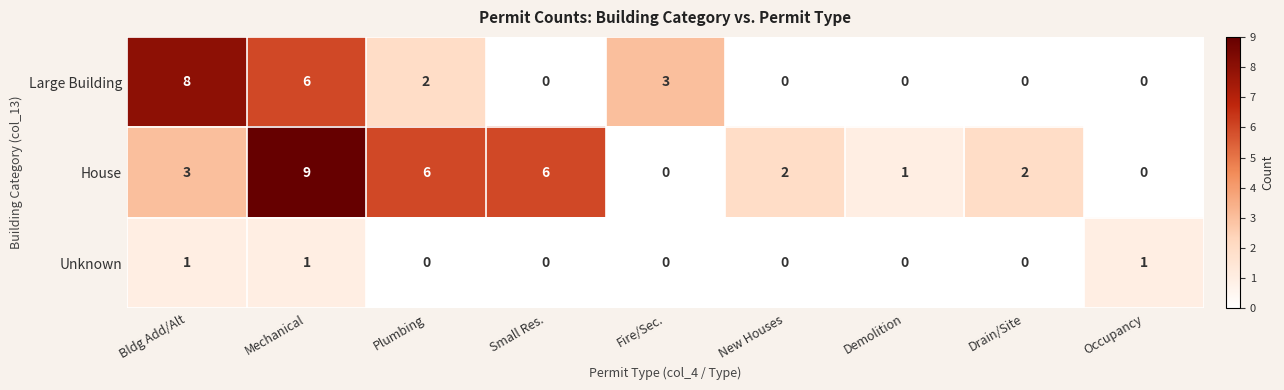

What is the sum of the Large Building values at Mechanical and Small Res.?

6